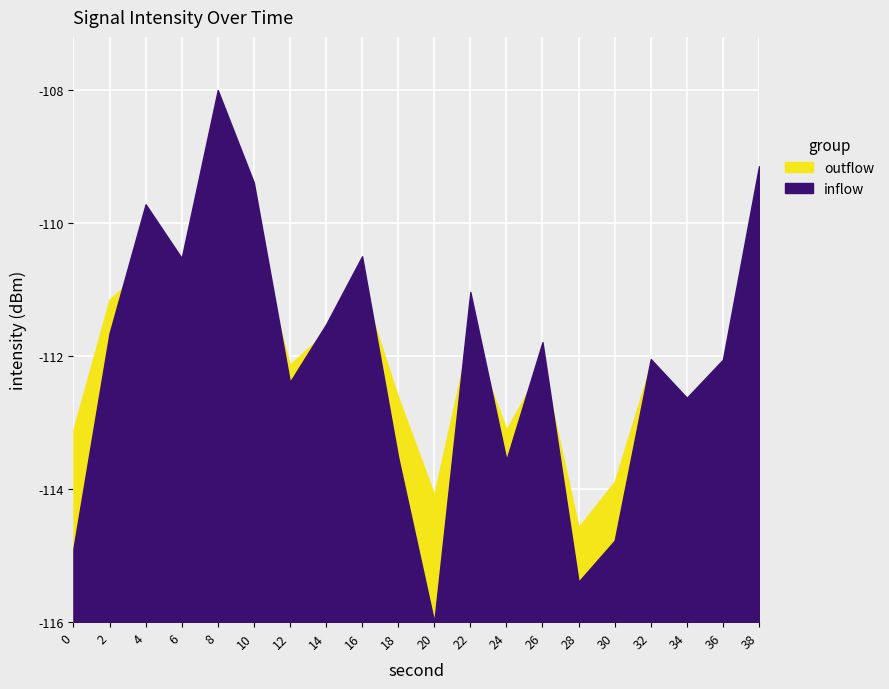

At which category is the sum across all series the highest?

8